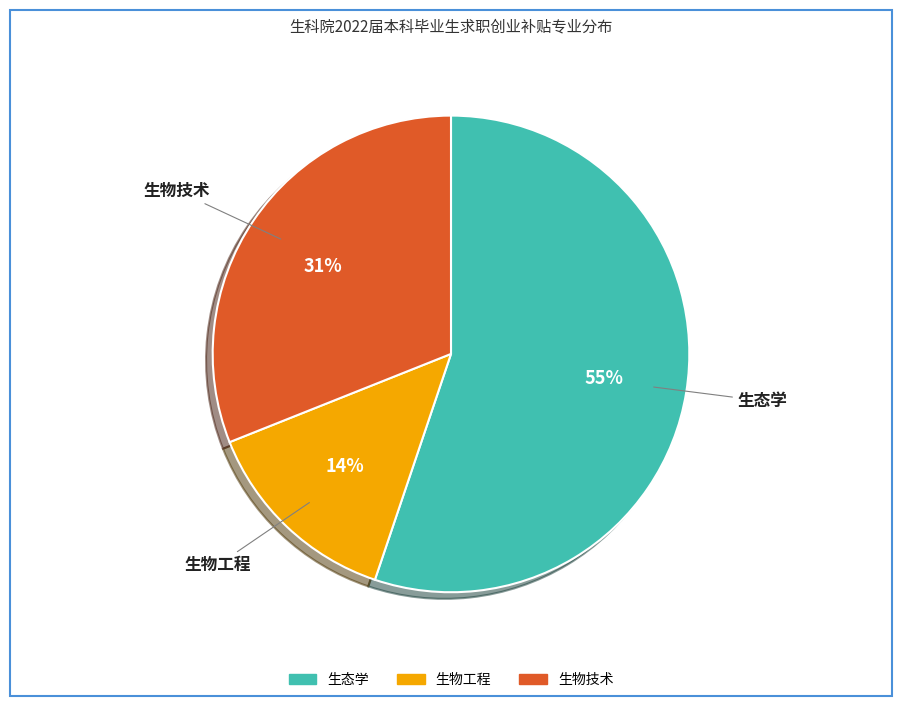

To the nearest percent, what is the difference between the 生态学 and 生物技术 slice percentages?

24%